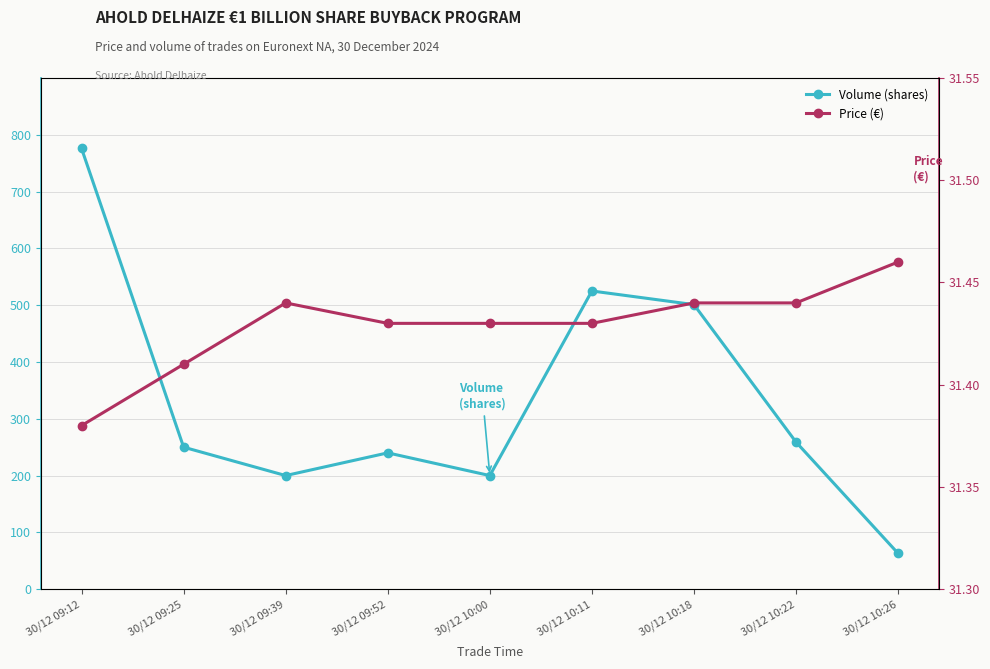

Which has a higher value, 30/12 09:52 or 30/12 09:12?

30/12 09:12